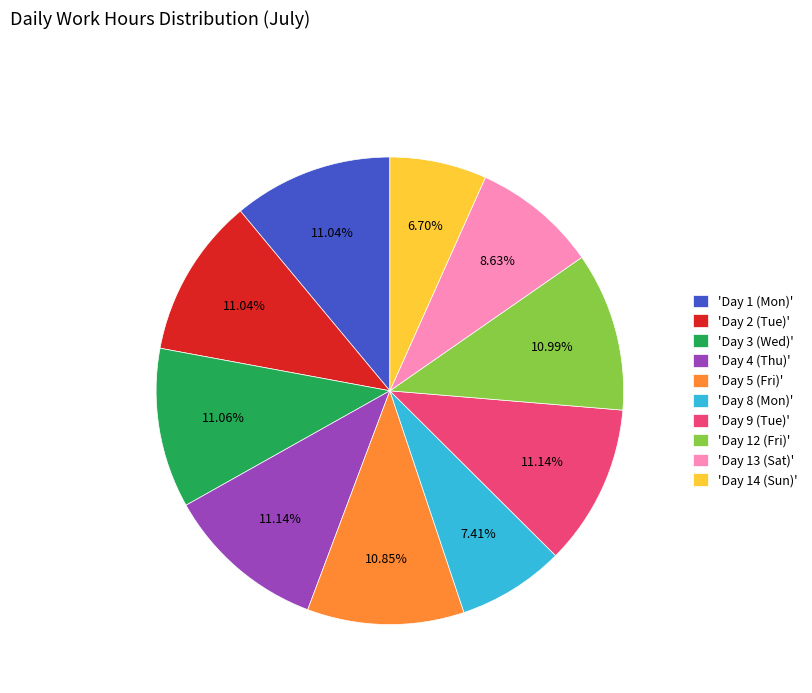

Is the sum of 'Day 1 (Mon)' and 'Day 14 (Sun)' greater than half?

No